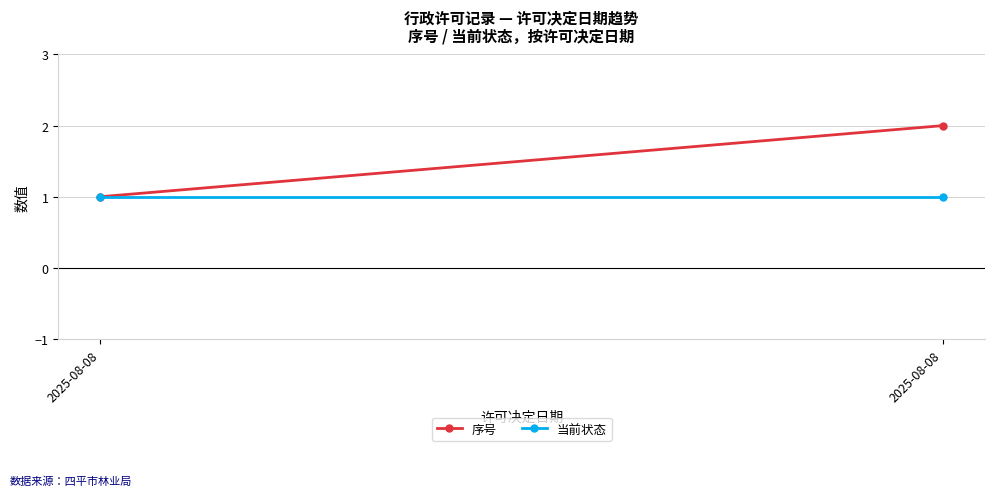

Between 2025-08-08 and 2025-08-08, which is larger?

2025-08-08